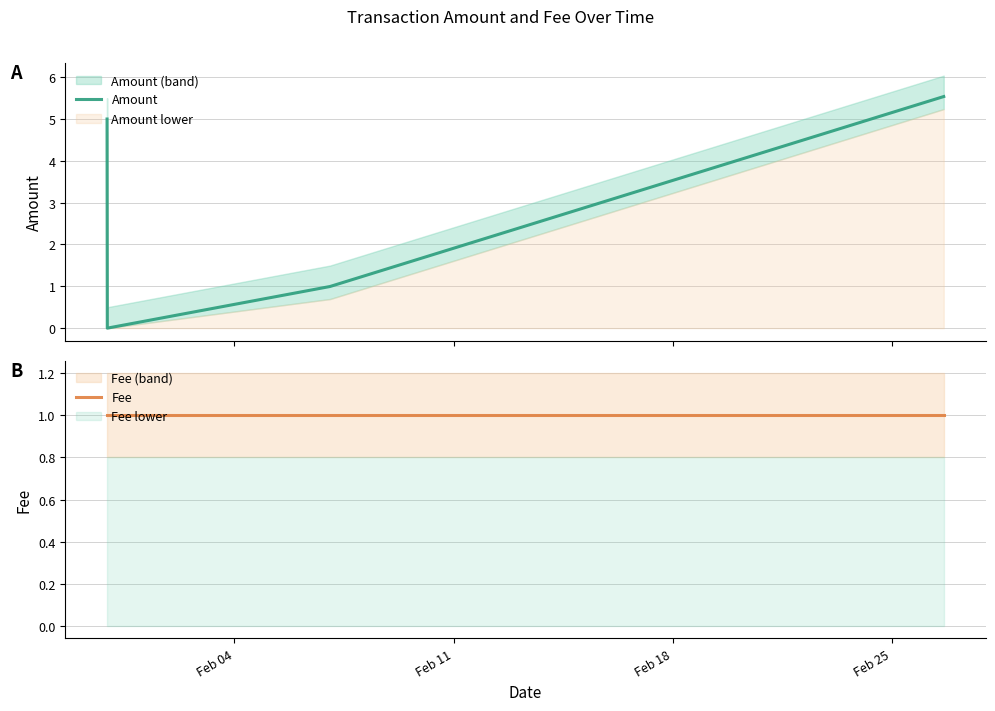

What is the value of the Fee point at the 4th from the left?

1.0